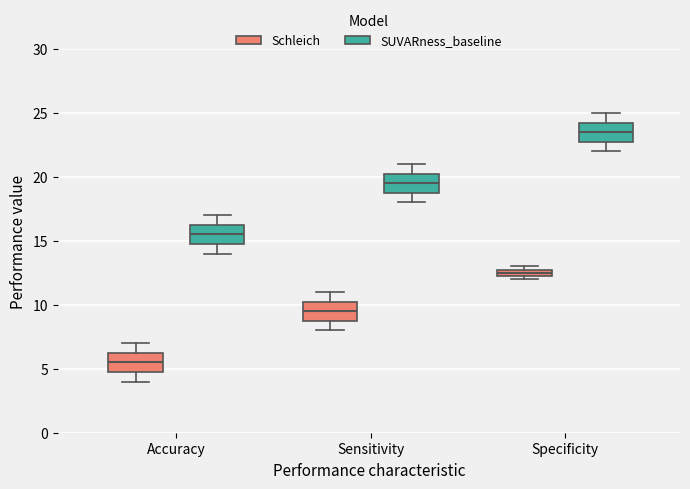

Where is the lower edge of the box for Accuracy (SUVARness_baseline) on the y-axis? The values are not printed on the chart, so give them approximately, as read against the axis.

15.0